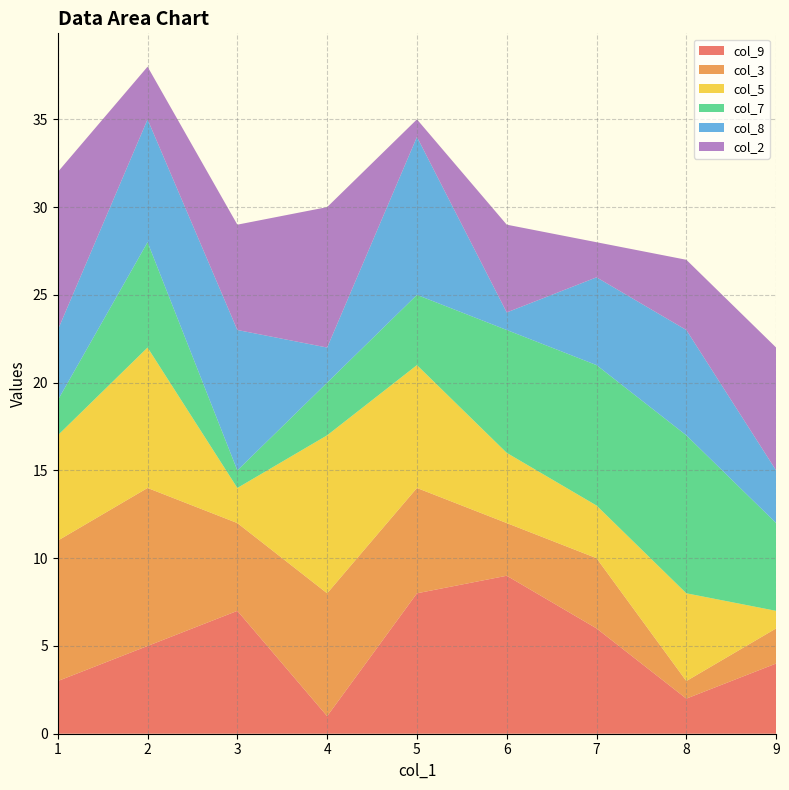

The col_9 series shows 8 at 5. True or false?

True